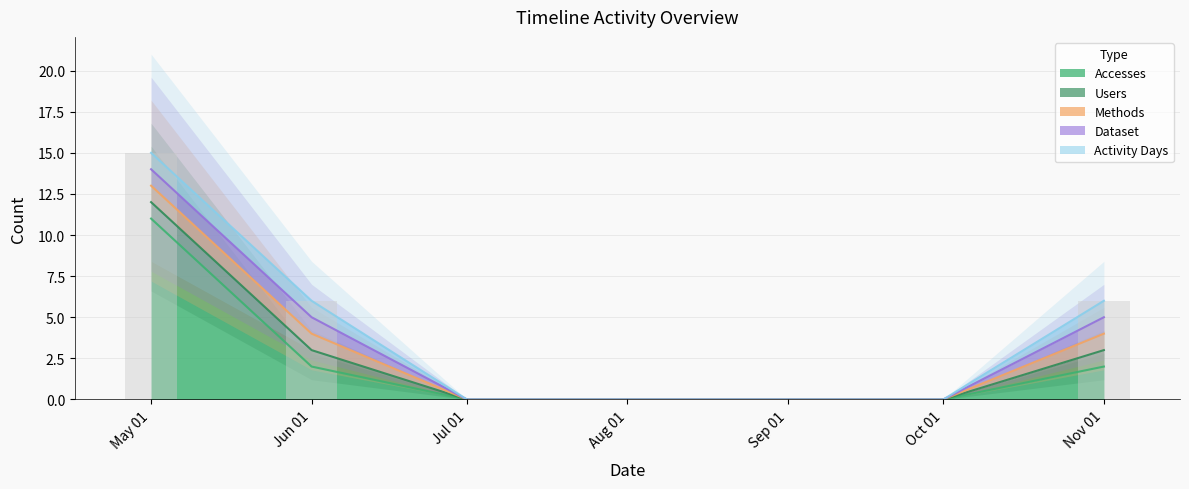

The Accesses series shows 0 at Aug 01. True or false?

True